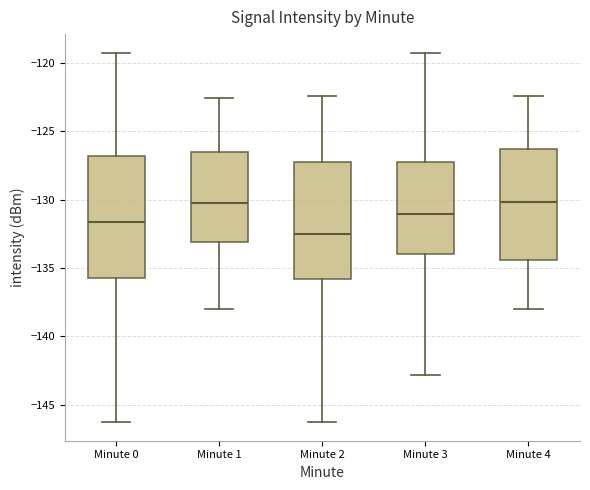

Where is the upper edge of the box for Minute 4 on the y-axis? The values are not printed on the chart, so give them approximately, as read against the axis.

-126.5